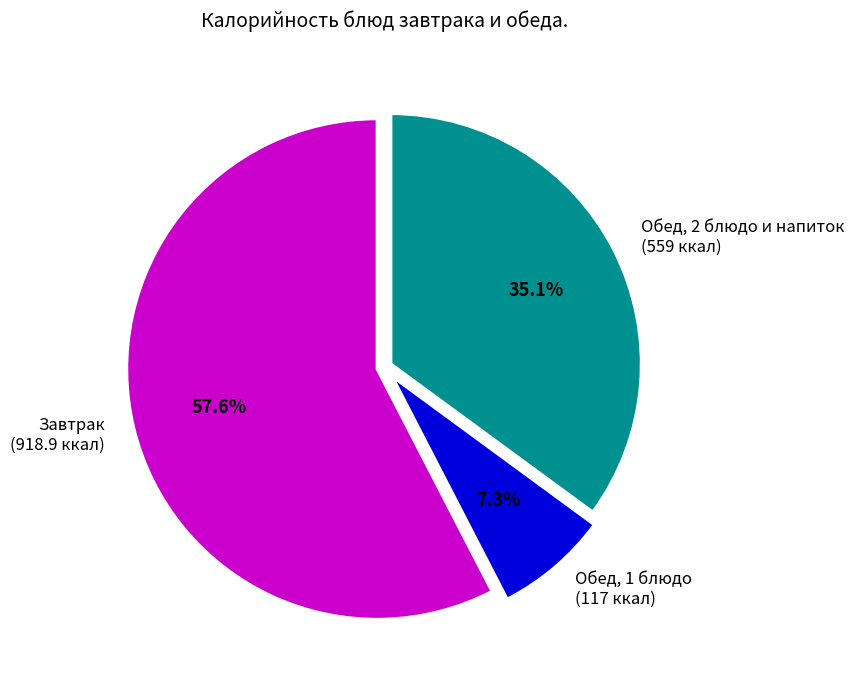

Does Завтрак (918.9 ккал) account for over 50% of the chart?

Yes